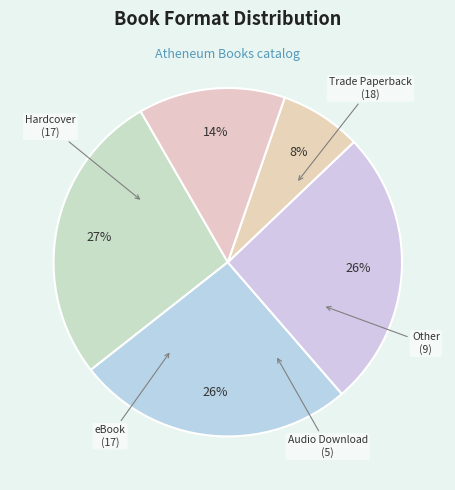

How many segments does this pie chart have?

5